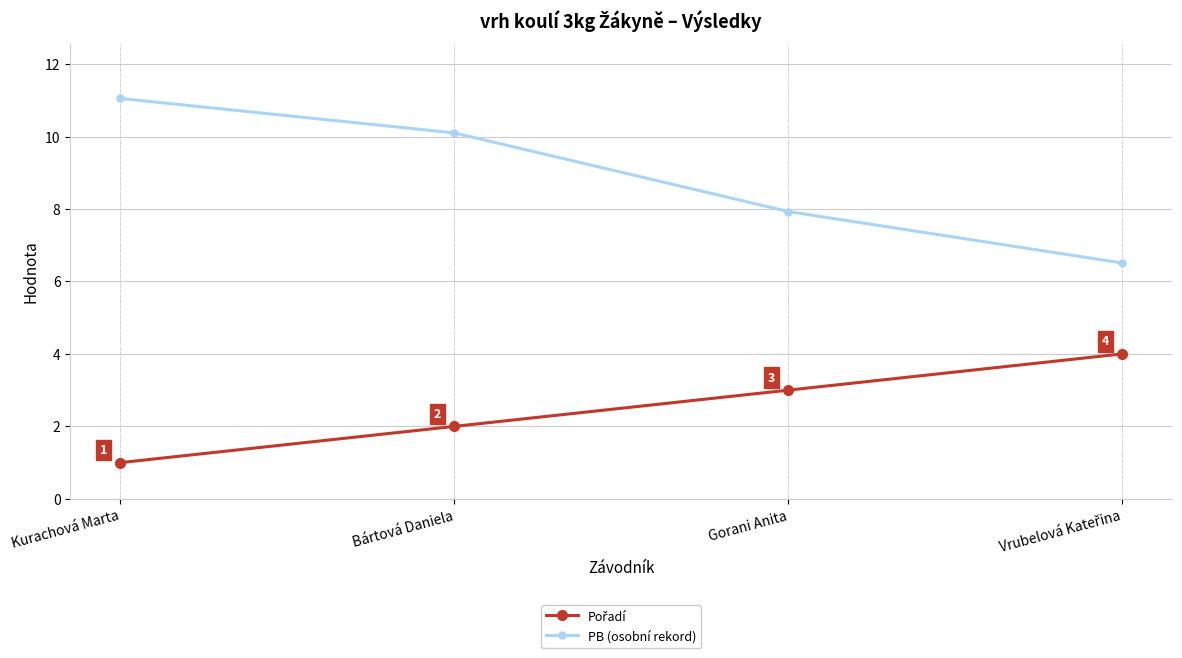

At which label does PB (osobní rekord) first exceed 10?

Kurachová Marta